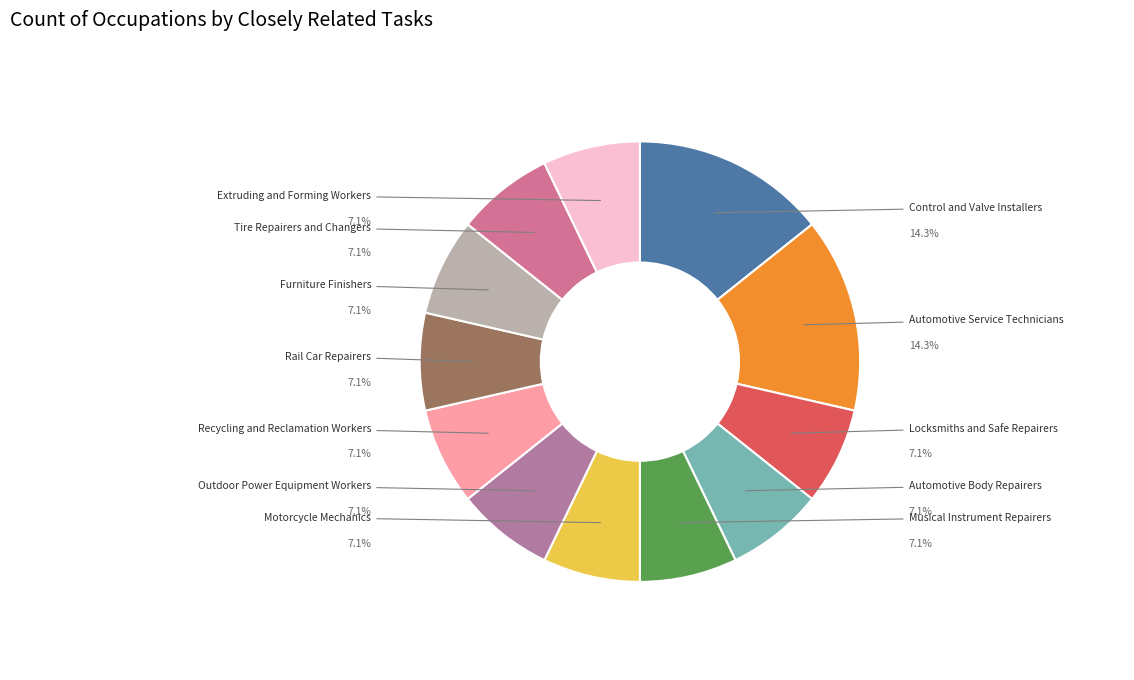

How many slices are in this pie chart?

12